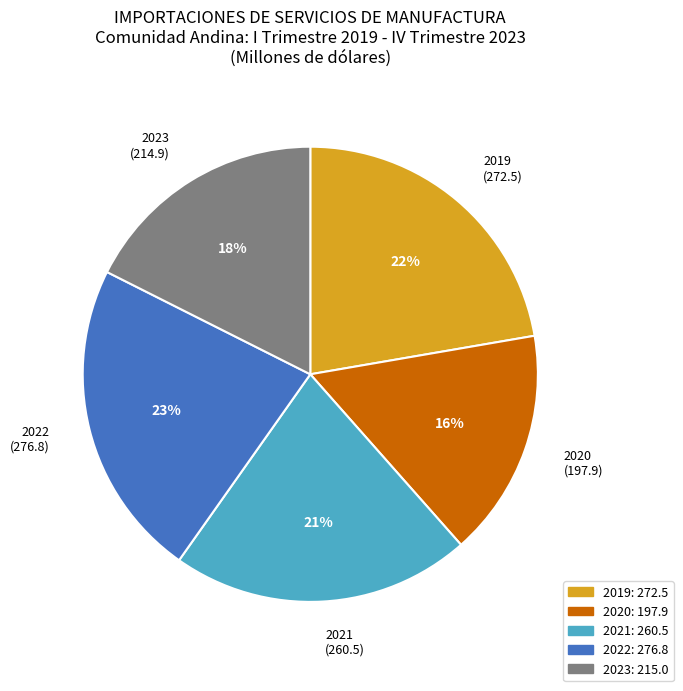

To the nearest percent, what percentage of the pie is 2019 (272.5)?

22%